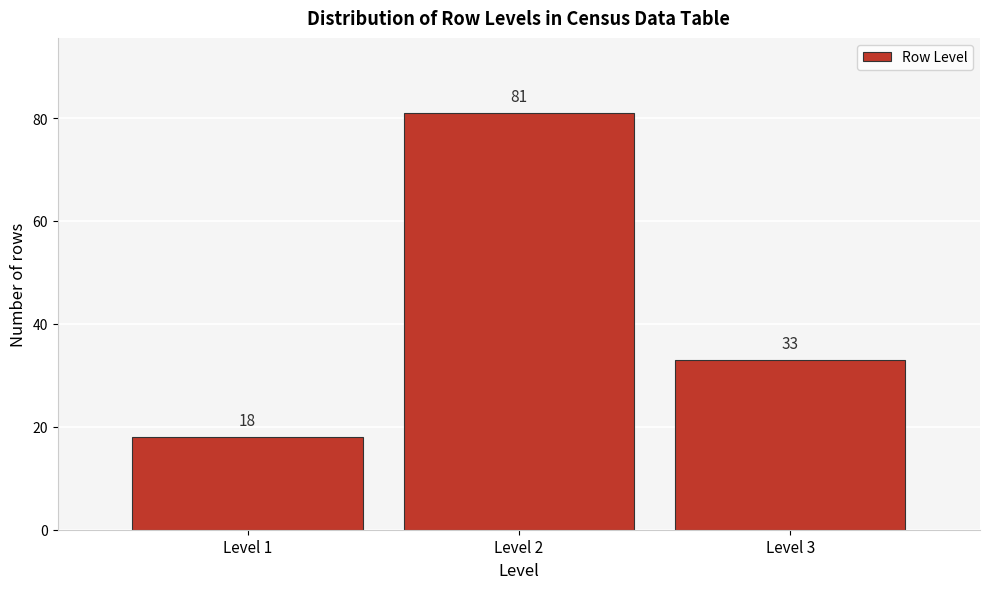

Reading left to right, list every bar in this chart as the range it spans on the x-axis followed by its height.

0.5 to 1.5: 18
1.5 to 2.5: 81
2.5 to 3.5: 33